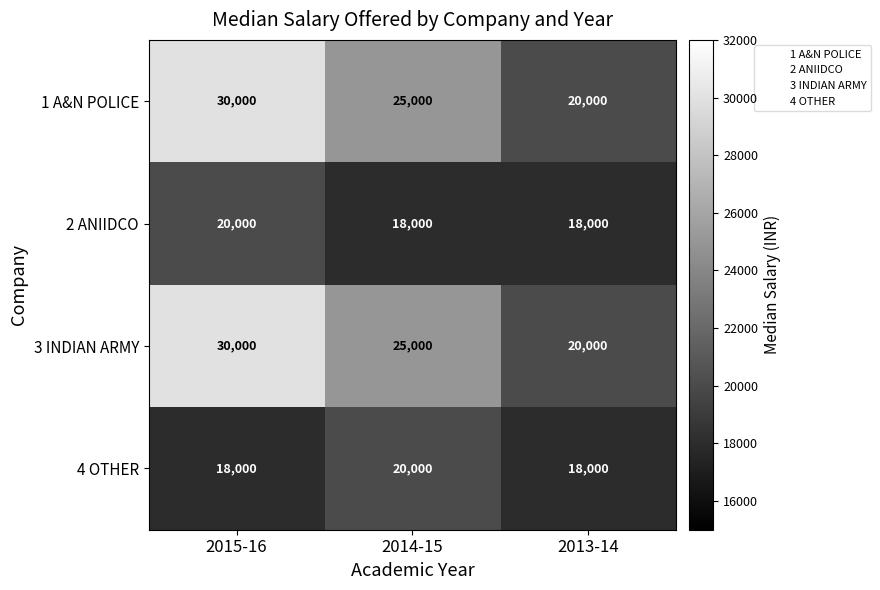

What is the approximate value of 4 OTHER at 2015-16?

18000